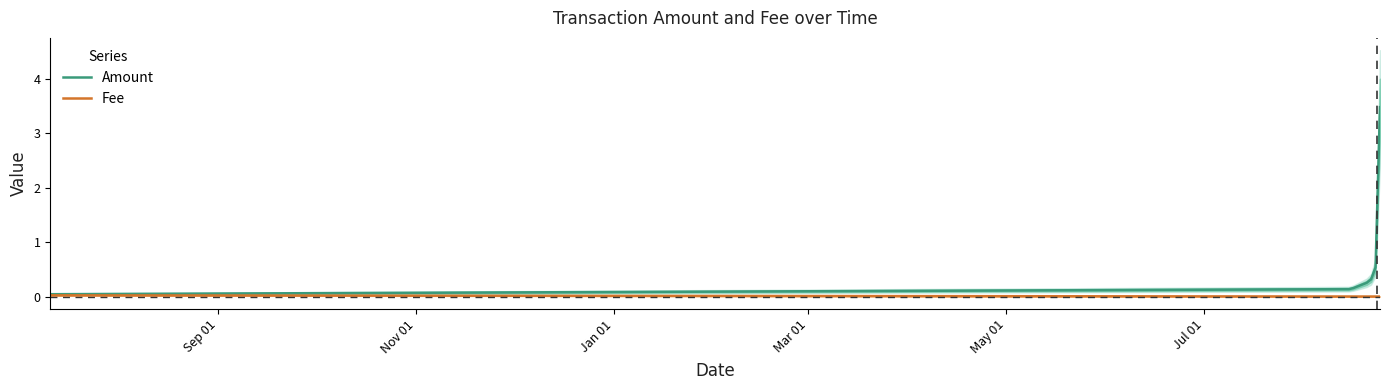

True or false: Amount has more than 0 interior local peaks.

False